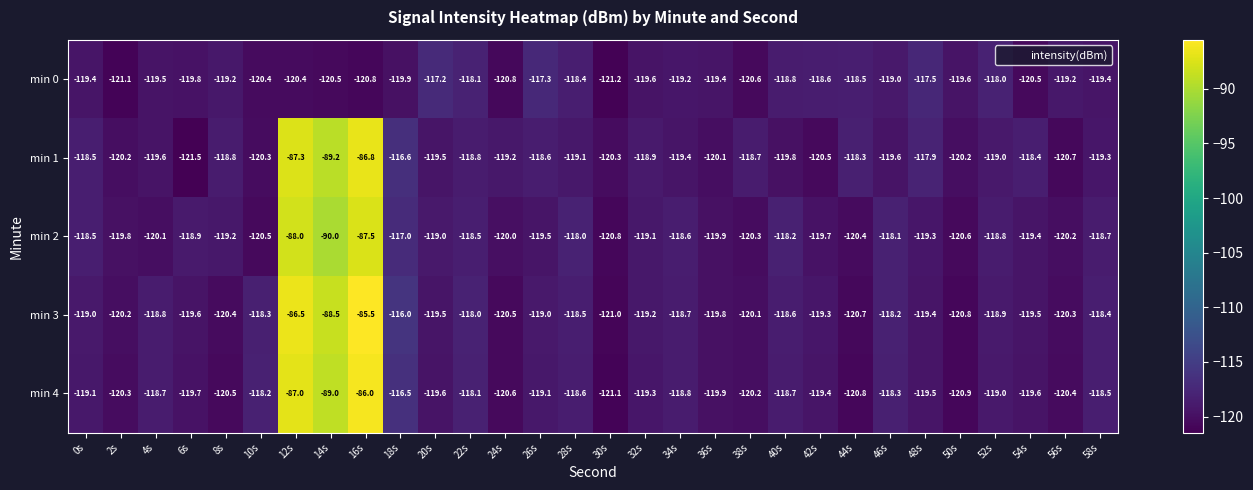

What is the average value of the min 4 series?

-116.2